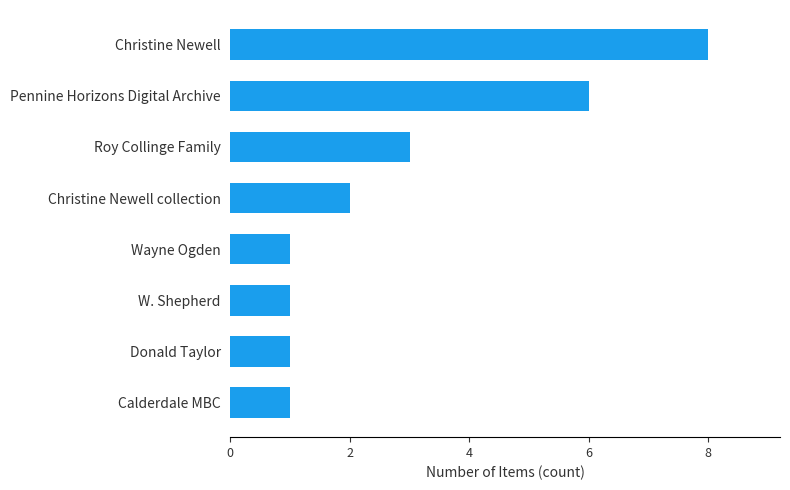

Where is the data nearest to the value 4?

Roy Collinge Family